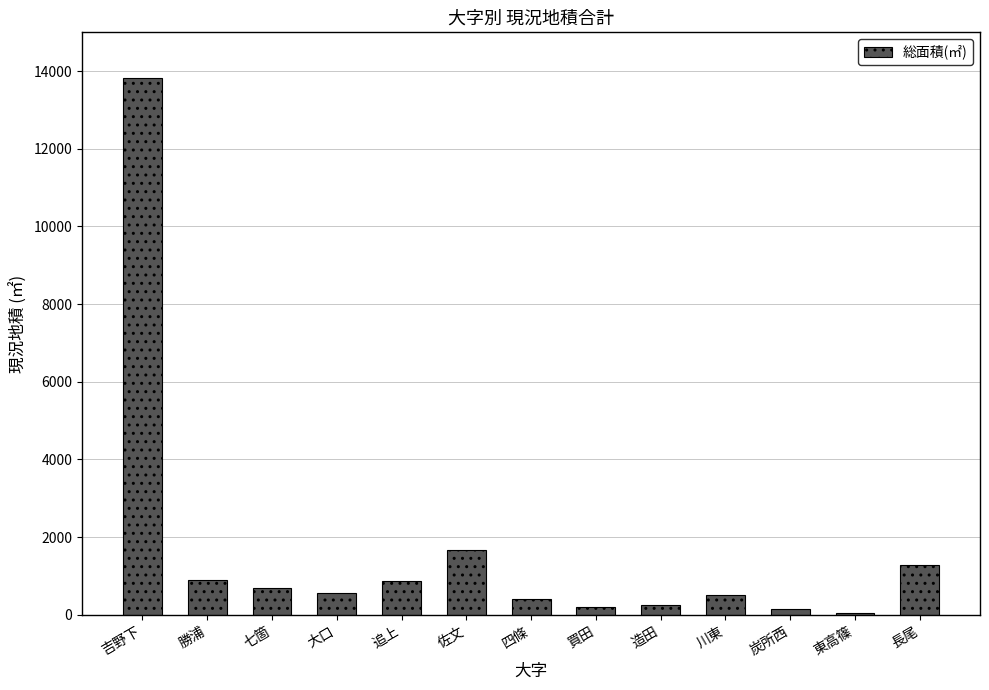

True or false: the data shows 1292.0 at 長尾.

True